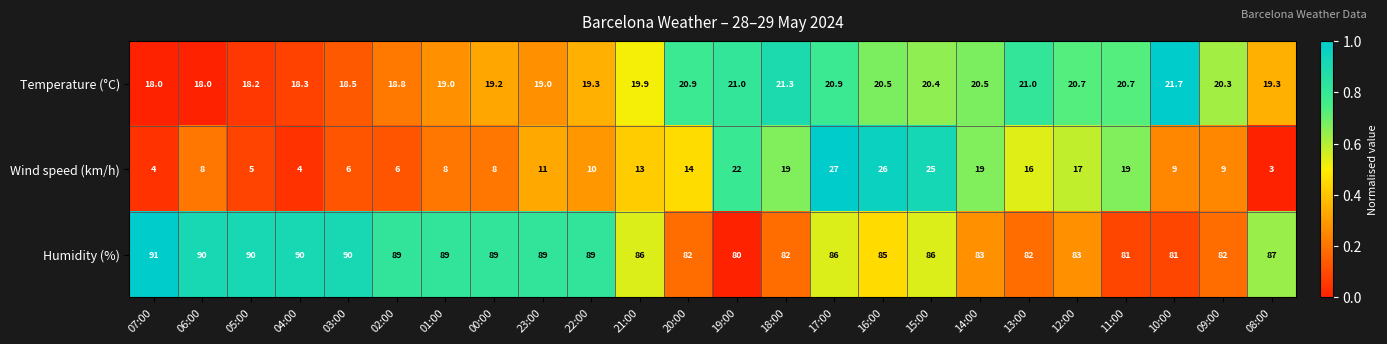

Count the number of categories in the chart.

24